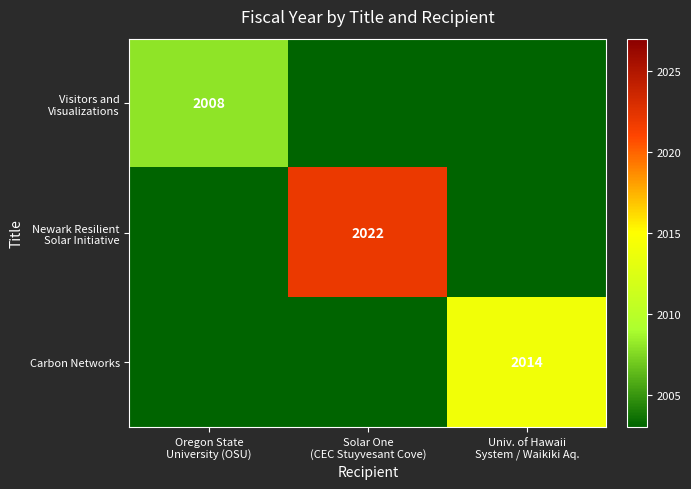

Which series has the largest range (max minus min)?

Newark Resilient Solar Initiative